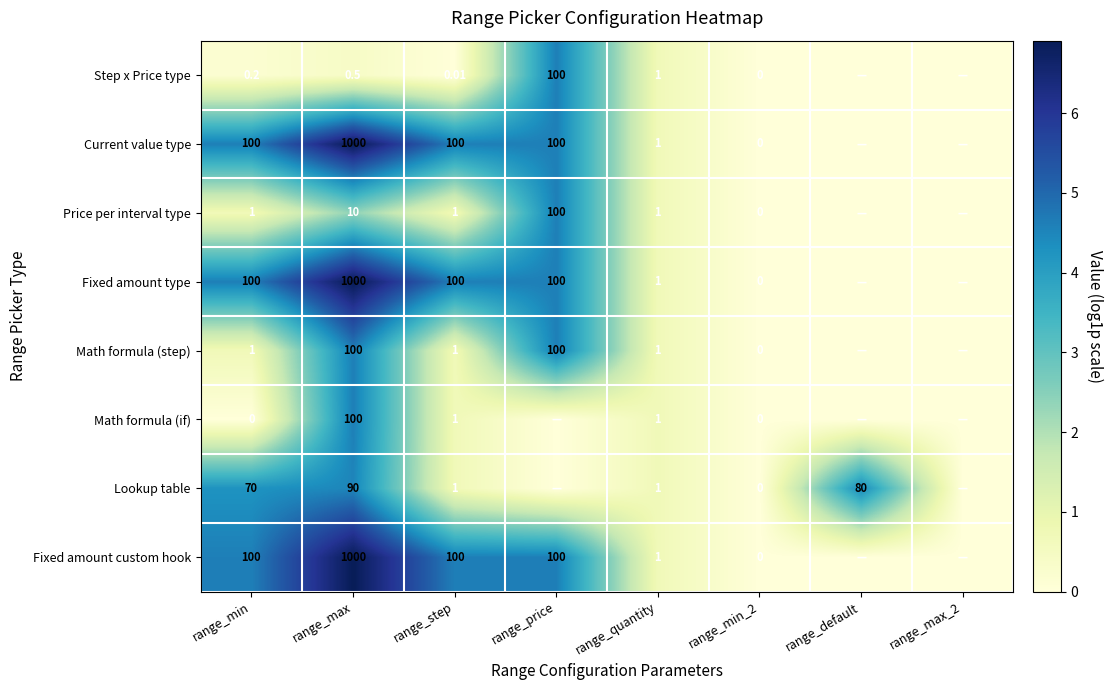

The value of Price per interval type at range_quantity is 0.5. True or false?

False